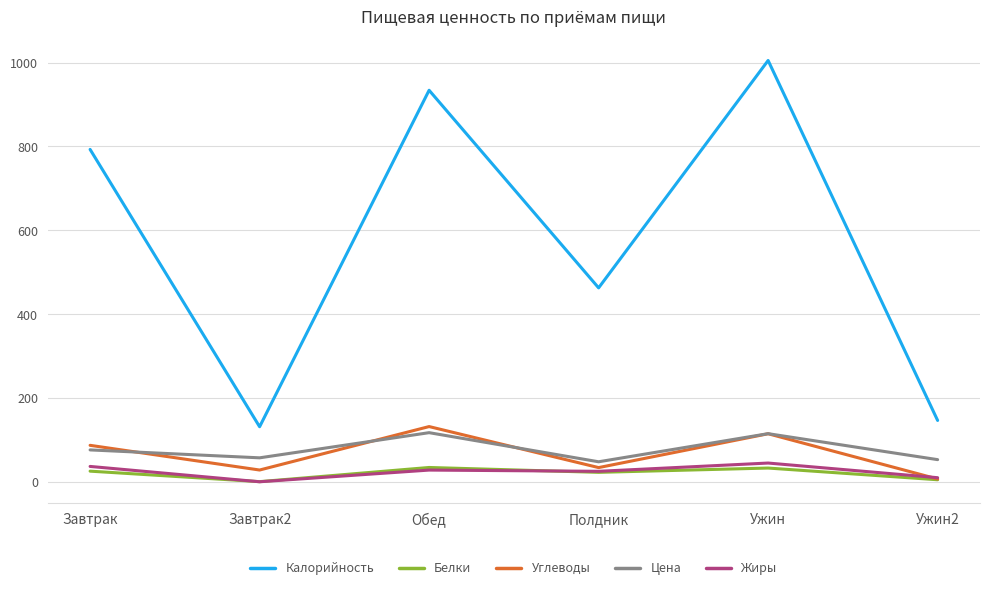

Which series changed the most between Завтрак and Полдник?

Калорийность